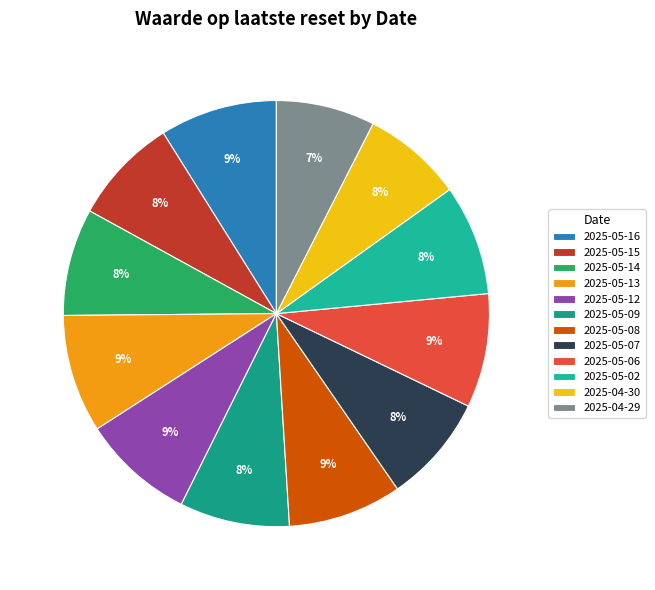

Is it true that 2025-04-30 is 8% of the pie?

True